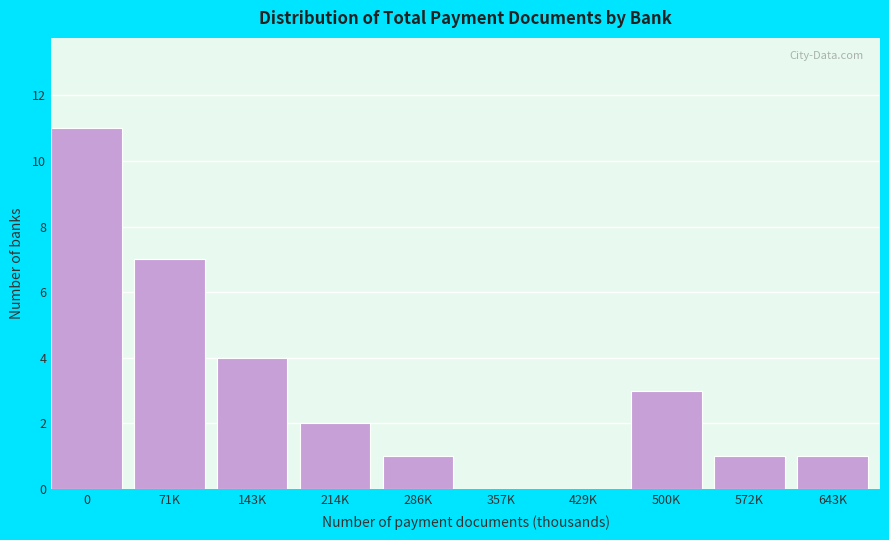

Reading right to left, transcribe all the data shown in this chart.

643K=1	572K=1	500K=3	429K=0	357K=0	286K=1	214K=2	143K=4	71K=7	0=11